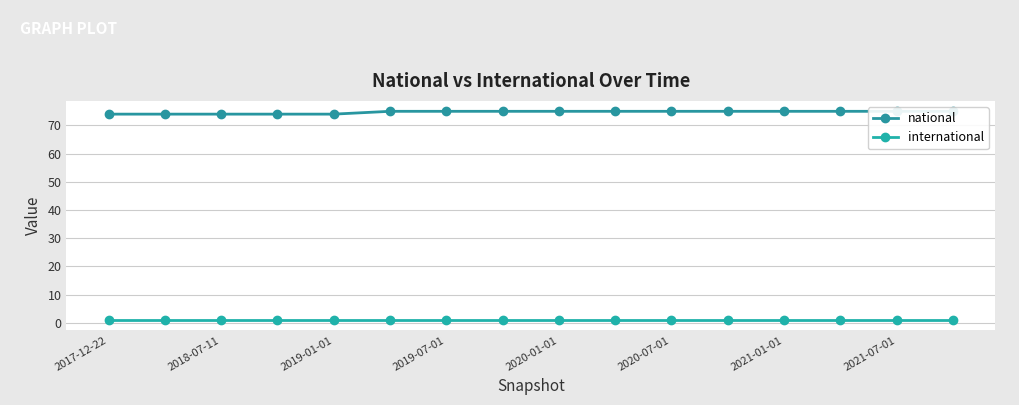

Rank the series at 13 from lowest to highest value.

international, national